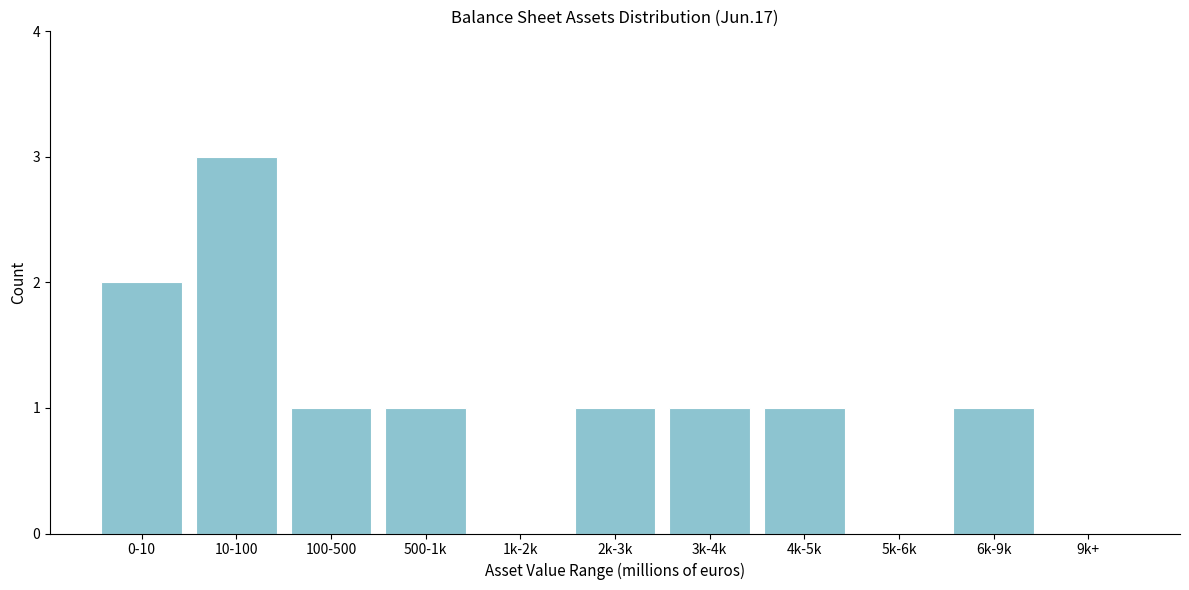

Reading left to right, transcribe all the data shown in this chart.

0-10=2	10-100=3	100-500=1	500-1k=1	1k-2k=0	2k-3k=1	3k-4k=1	4k-5k=1	5k-6k=0	6k-9k=1	9k+=0